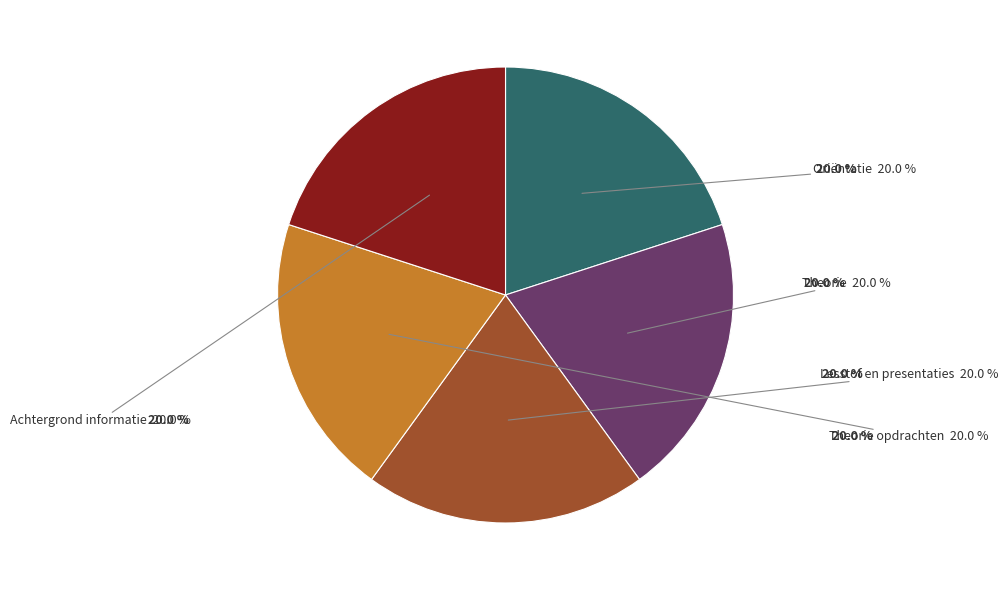

Does any single category account for the majority?

No